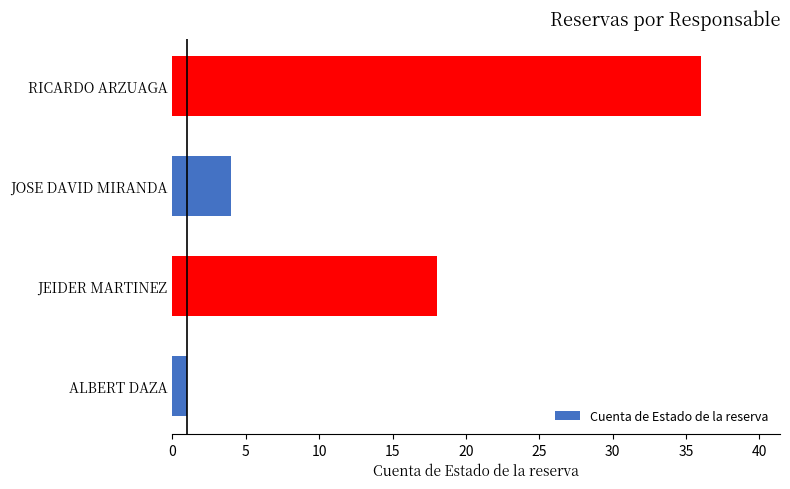

Is it true that the value at RICARDO ARZUAGA is 16?

False